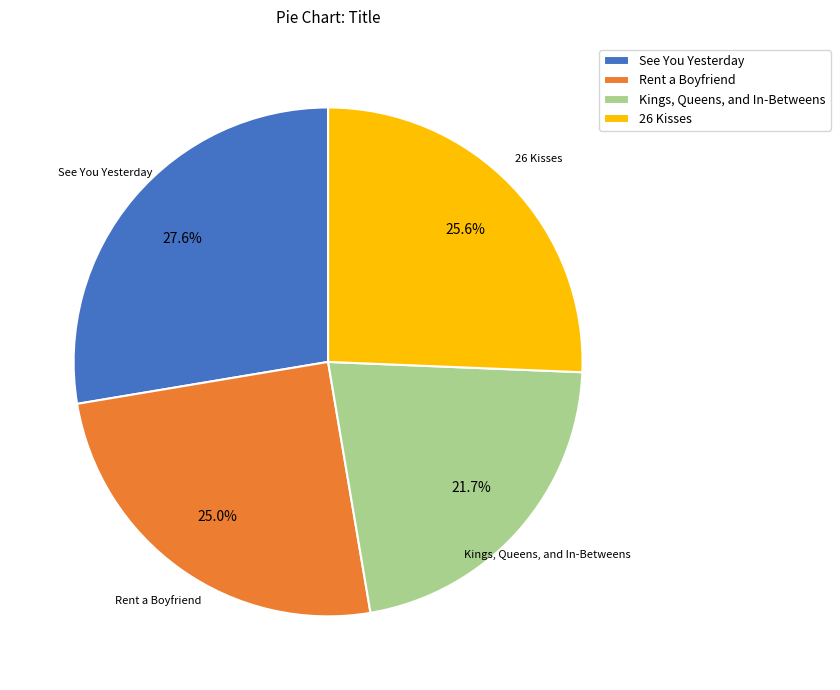

Is there any slice that represents more than half of the pie?

No